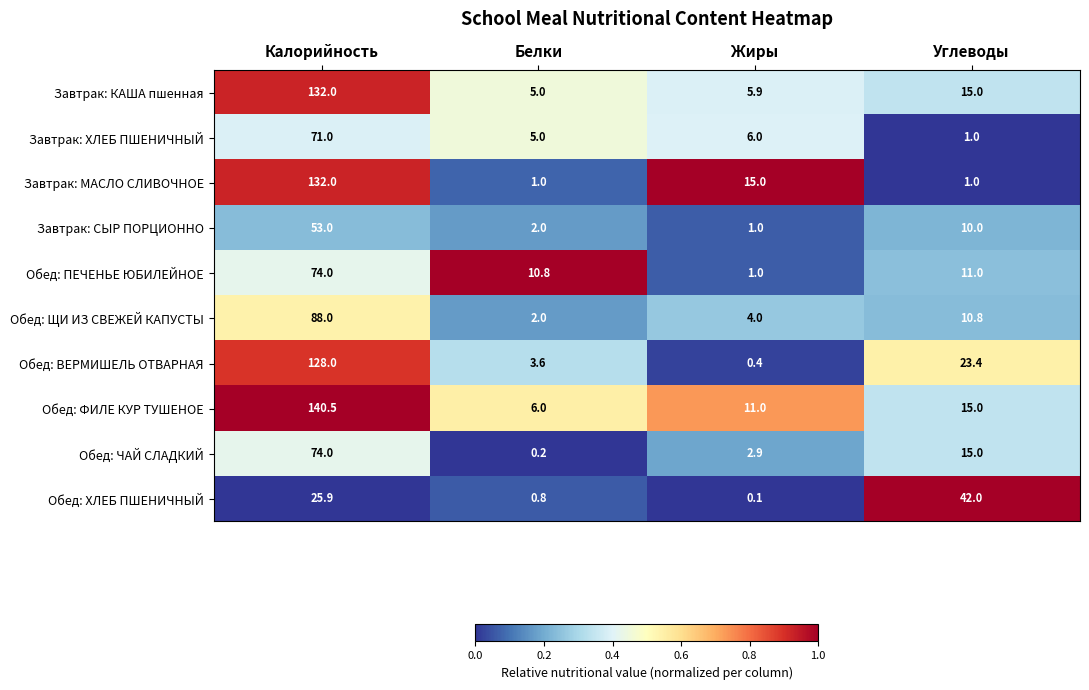

Which series has the largest range (max minus min)?

Обед: ФИЛЕ КУР ТУШЕНОЕ